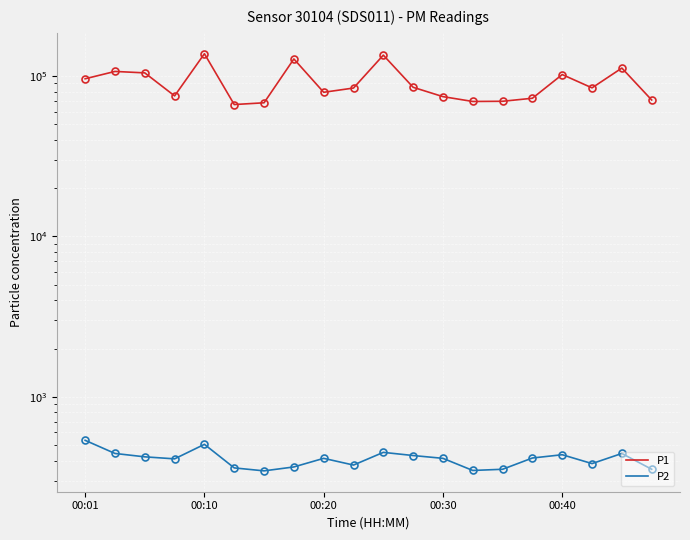

At how many categories does at least one series exceed 117762?

3